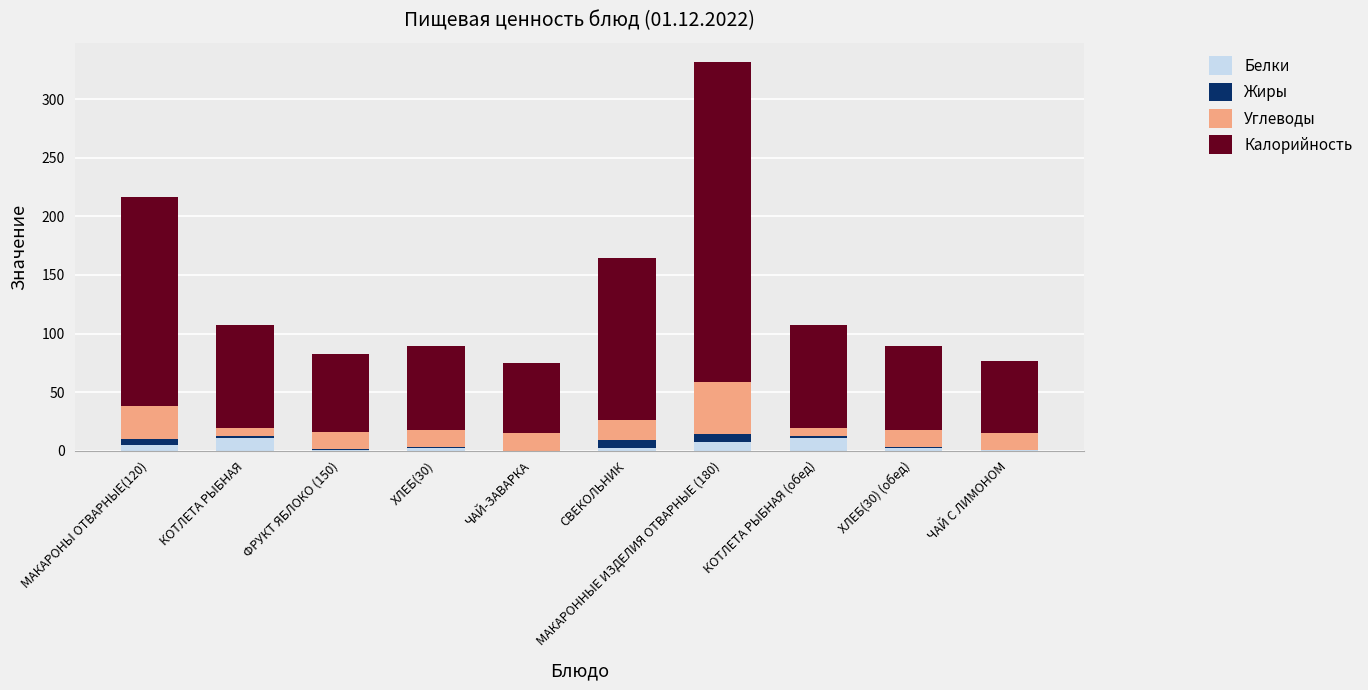

At which category is the sum across all series the highest?

МАКАРОННЫЕ ИЗДЕЛИЯ ОТВАРНЫЕ (180)